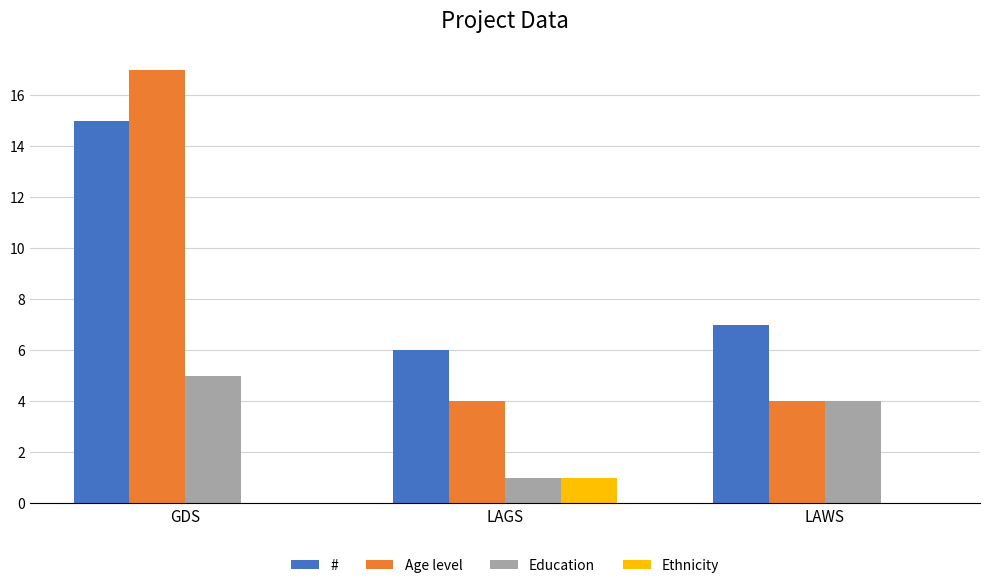

Count the number of data series in this chart.

4